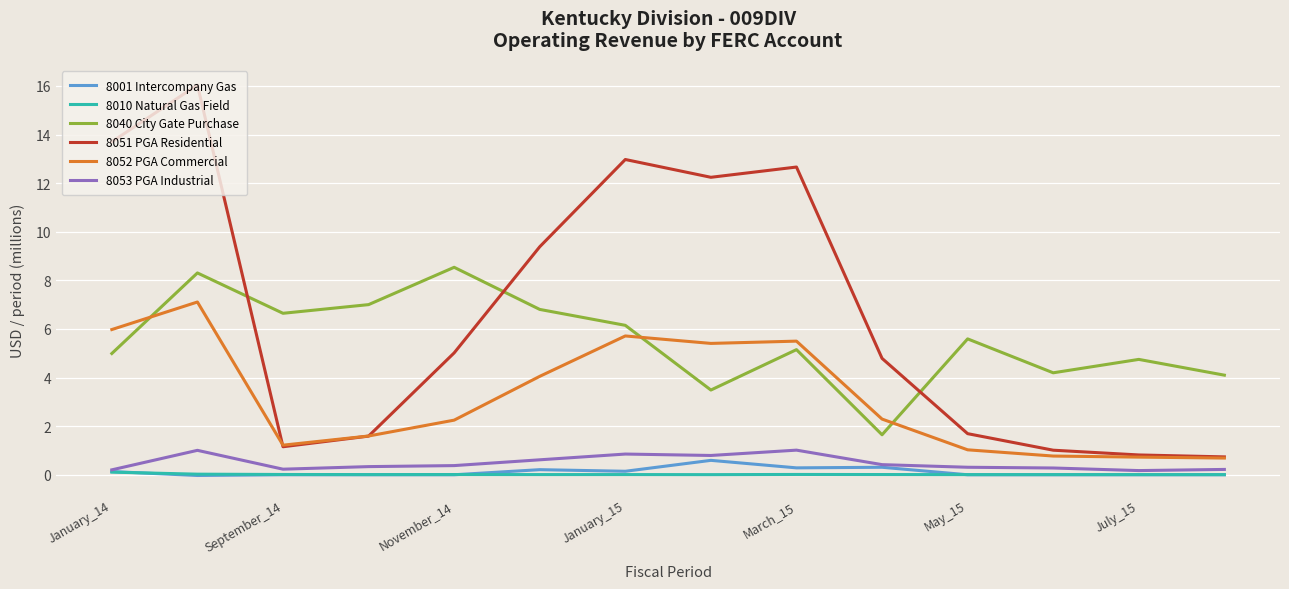

What is the difference between the maximum and second lowest values in the 8040 City Gate Purchase series?

5.1